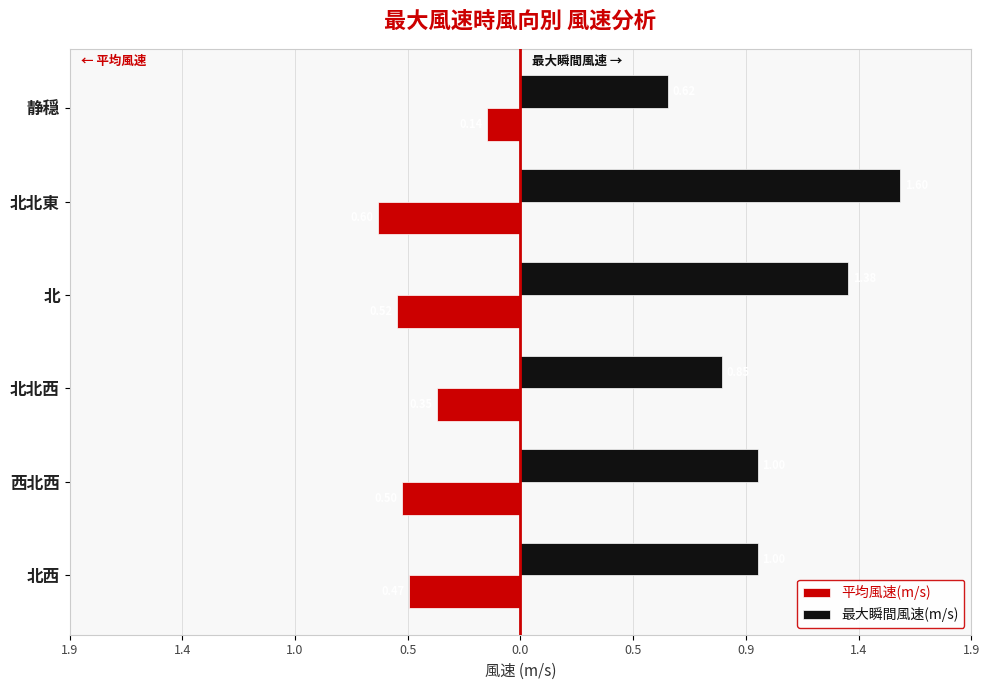

What are all the series names shown in the legend?

平均風速(m/s), 最大瞬間風速(m/s)